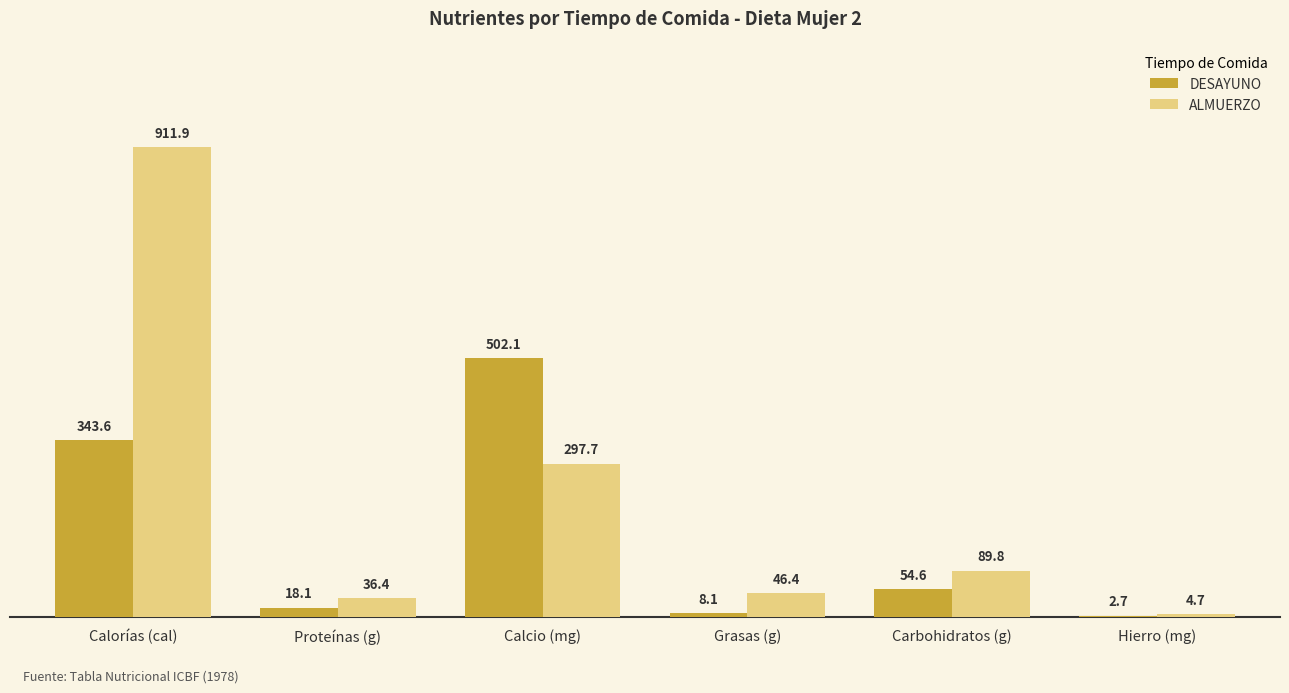

How many groups of bars are there?

6